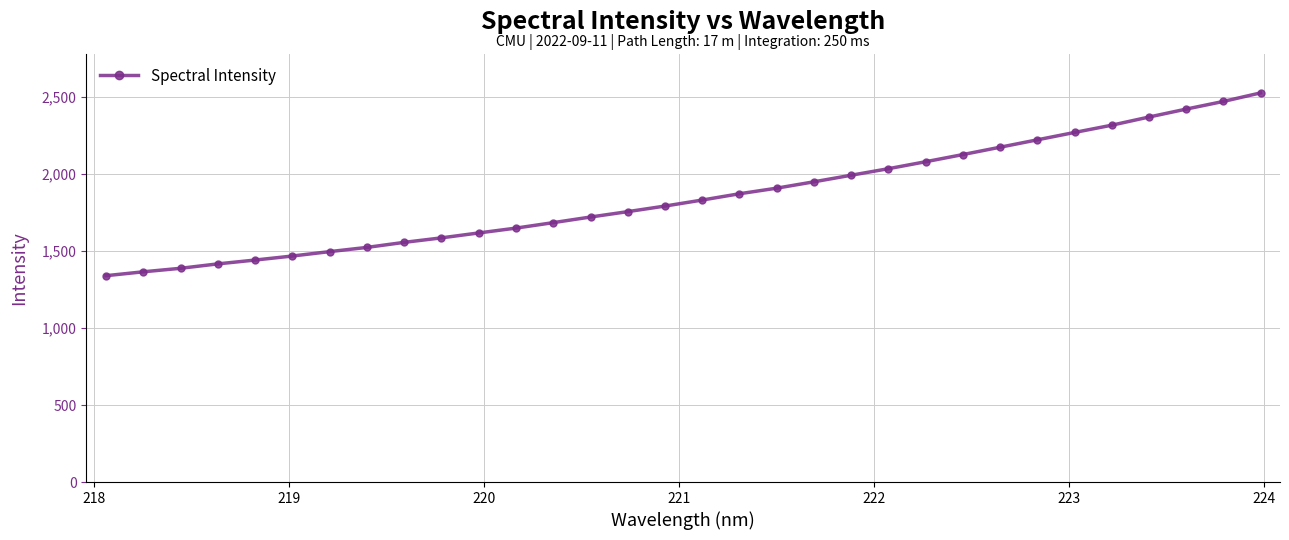

Reading right to left, transcribe all the data shown in this chart.

2526.3	2470.9	2421.2	2369.7	2316.7	2269.5	2221.7	2173.8	2126.0	2079.6	2034.3	1991.9	1949.2	1907.9	1871.6	1830.9	1791.7	1755.5	1720.6	1684.1	1648.6	1617.2	1585.3	1556.1	1523.3	1495.9	1467.4	1441.3	1416.3	1387.7	1364.9	1339.6